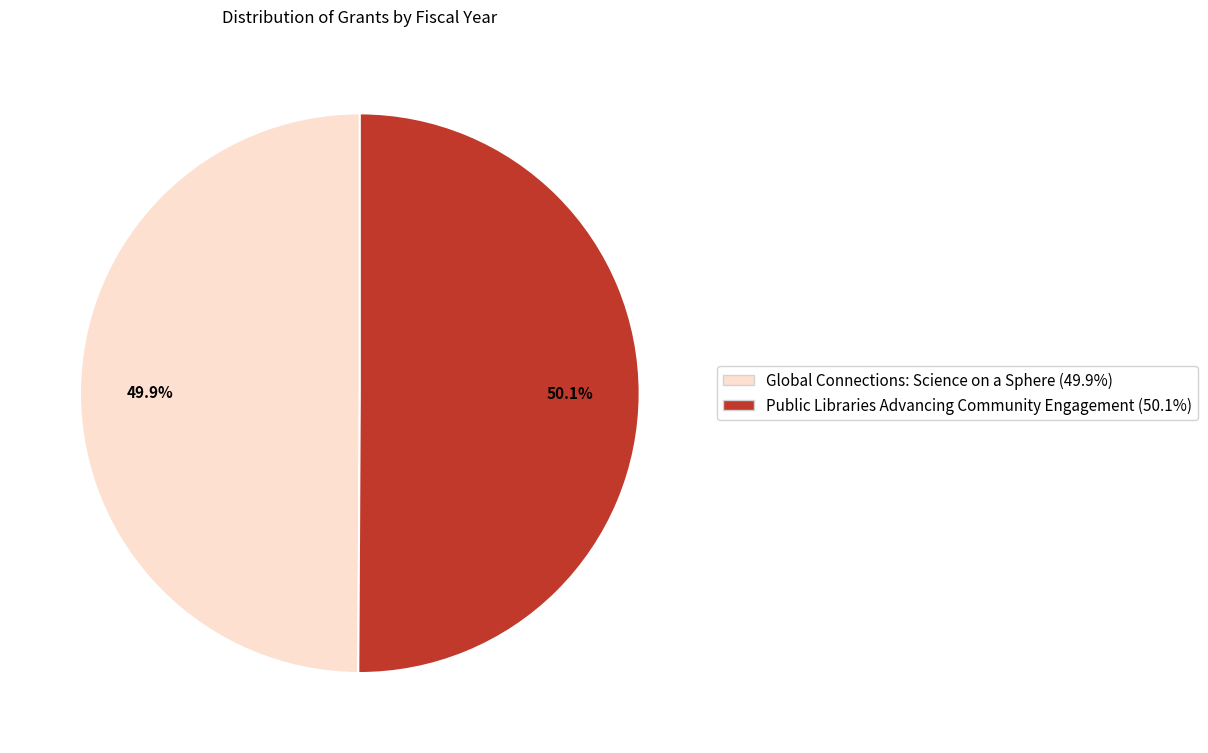

Is the sum of Global Connections: Science on a Sphere and Public Libraries Advancing Community Engagement greater than half?

Yes